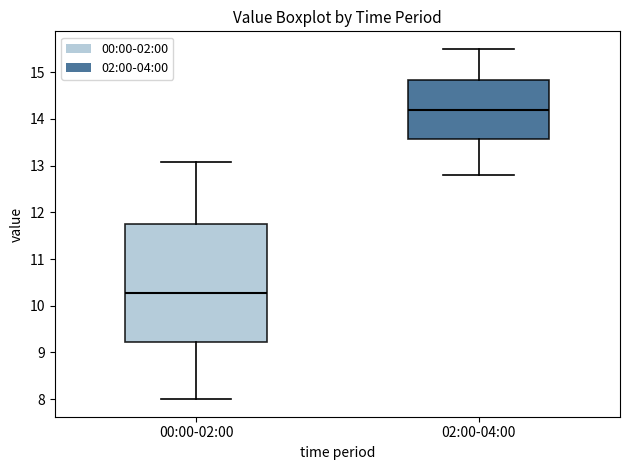

Which box's median line is the lowest?

00:00-02:00